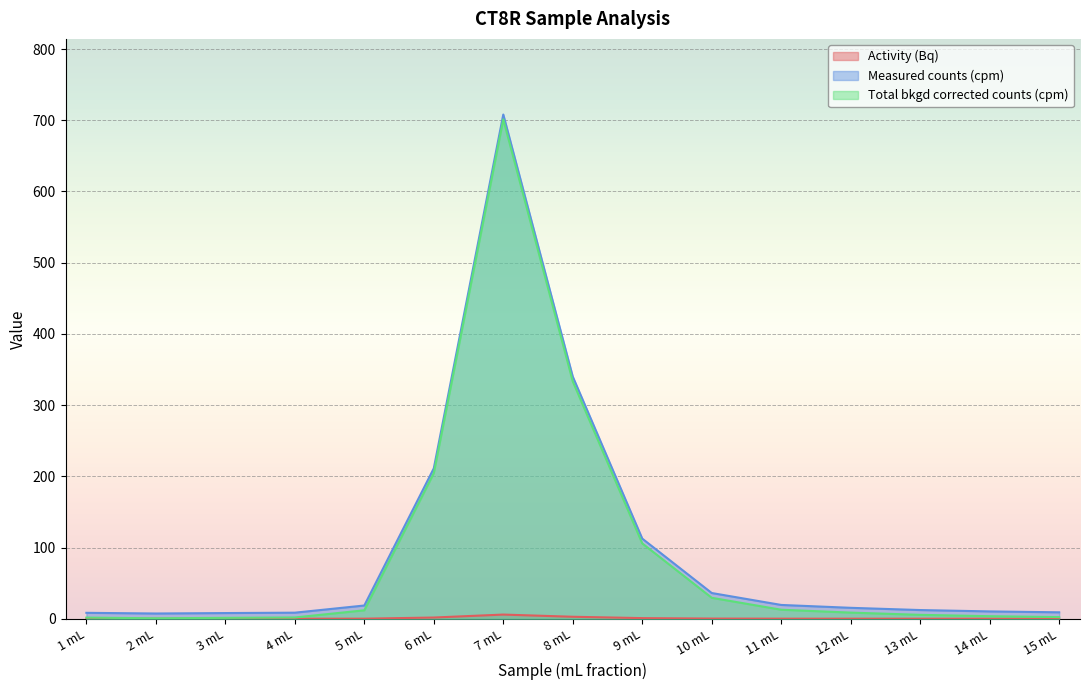

Reading right to left, transcribe all the data shown in this chart.

Activity (Bq): 0.0	0.0	0.0	0.1	0.1	0.2	0.9	2.8	5.9	1.7	0.1	0.0	0.0	0.0	0.0
Measured counts (cpm): 9.0	10.3	12.2	15.3	19.4	36.1	112.5	340.0	708.1	211.2	18.6	8.5	8.0	7.4	8.3
Total bkgd corrected counts (cpm): 2.3	3.6	5.5	8.6	12.7	29.4	105.8	333.3	701.3	204.5	11.9	1.8	1.3	0.6	1.6